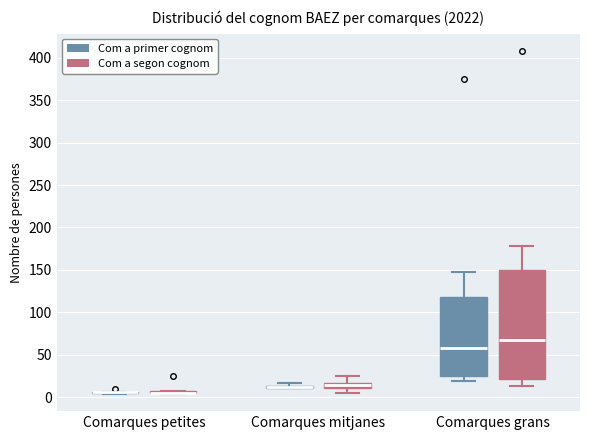

Which box is the tallest, from its lower edge to its upper edge?

Comarques grans (Com a segon cognom)